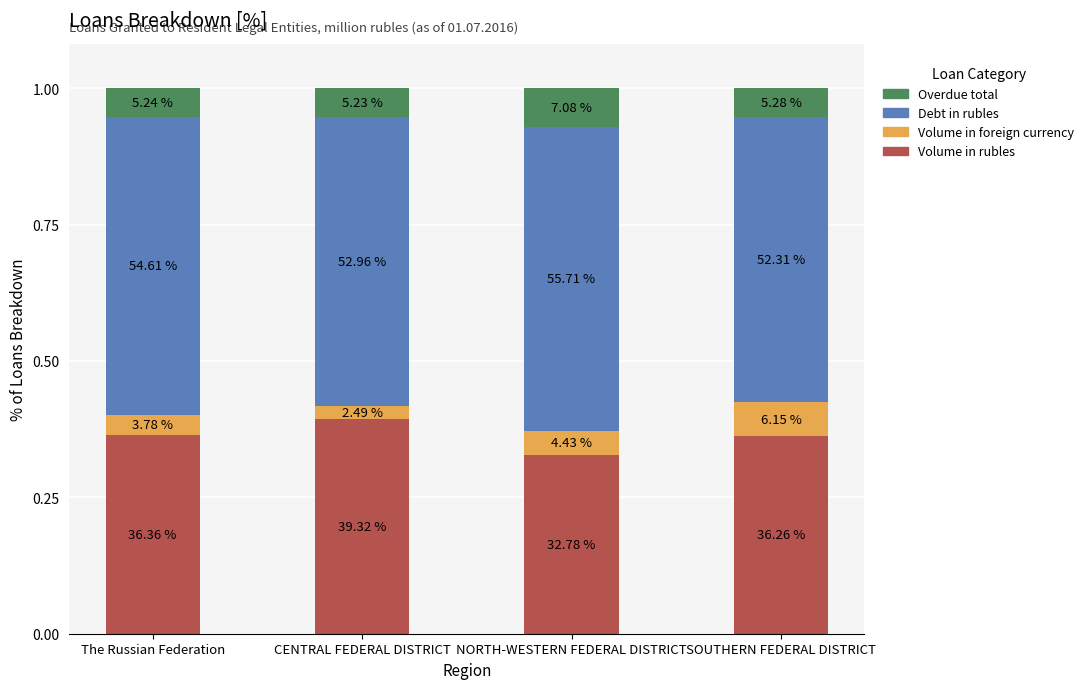

Are the bars grouped side by side (vs. stacked)?

No